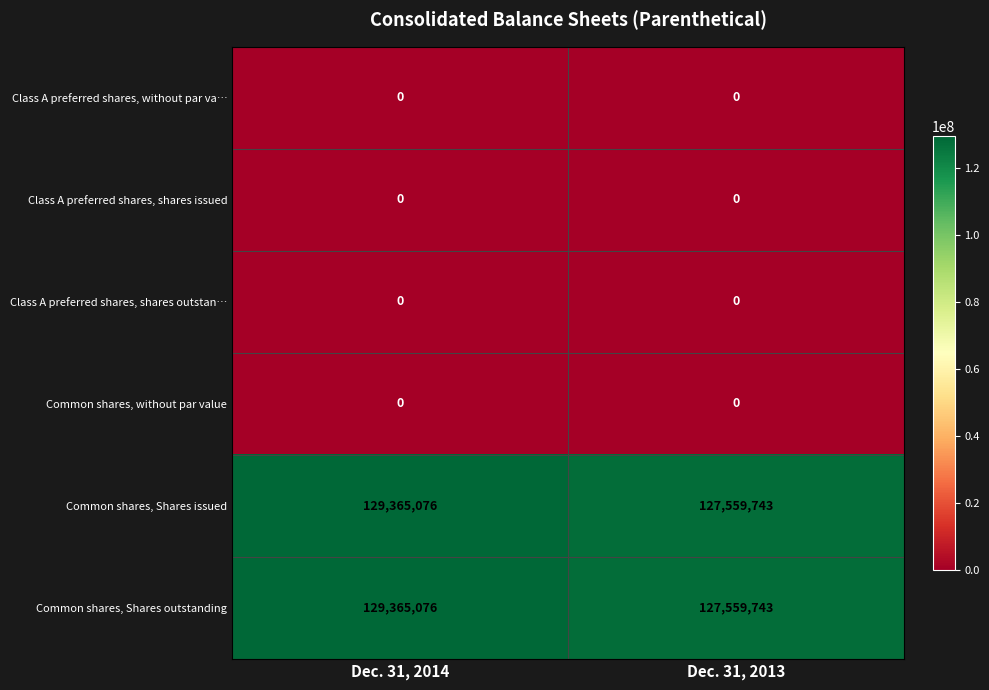

What is the total value across all series at Dec. 31, 2013?

255119486